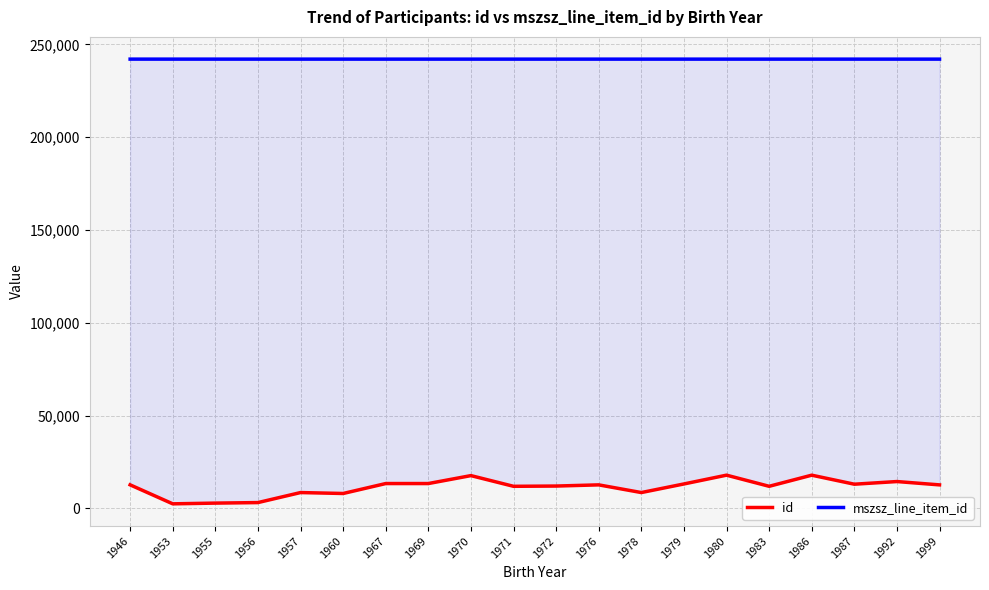

What is the total value across all series at 1972?

254067.0